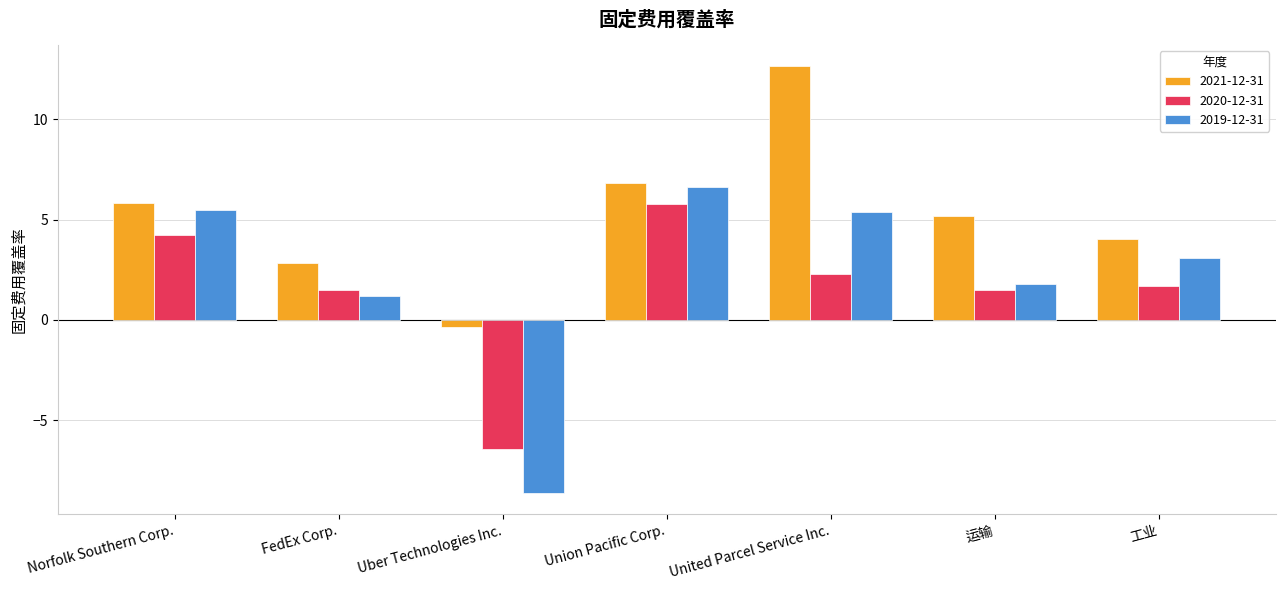

What is the difference between the second highest and second lowest values in the 2020-12-31 series?

2.7